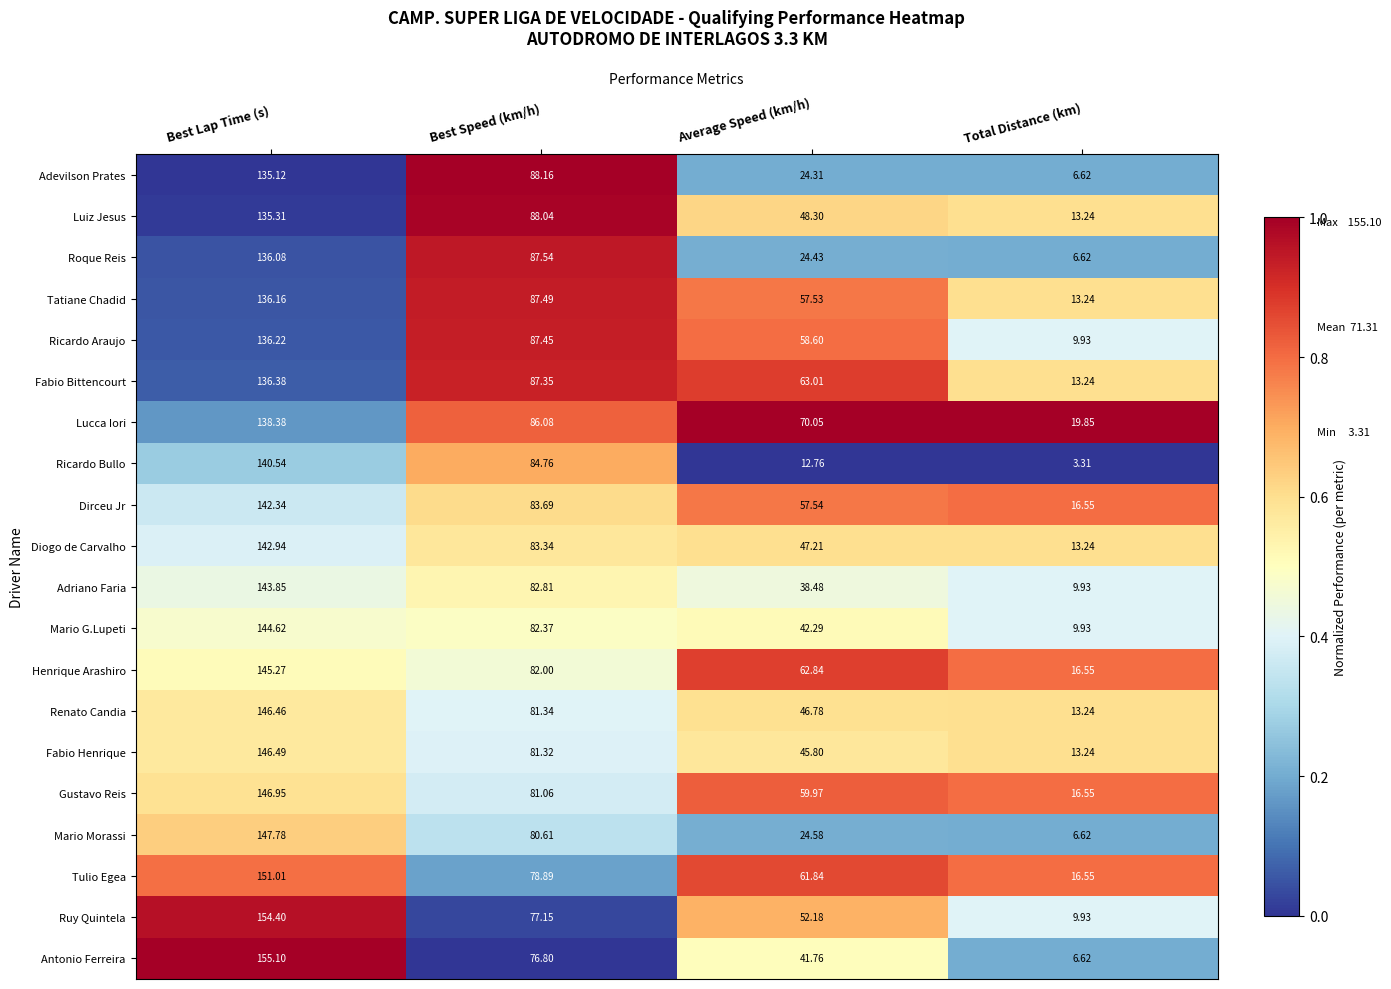

Where is Adriano Faria nearest to the value 76?

Best Speed (km/h)